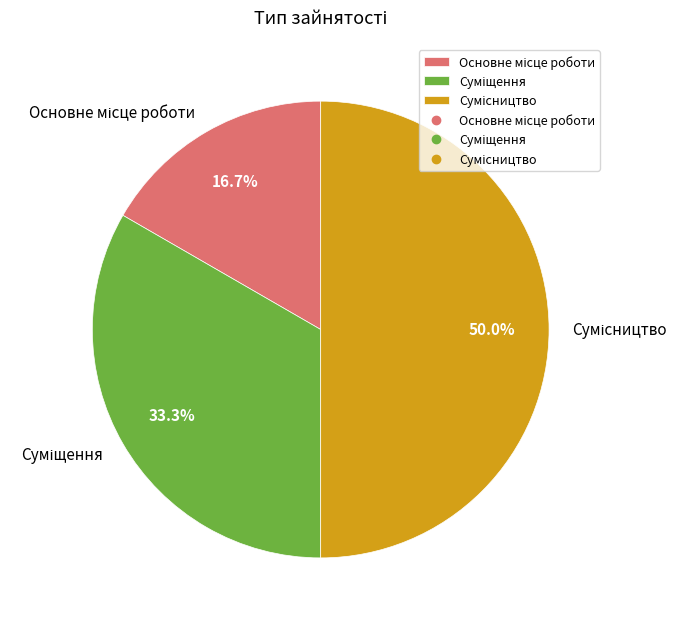

How many segments does this pie chart have?

3